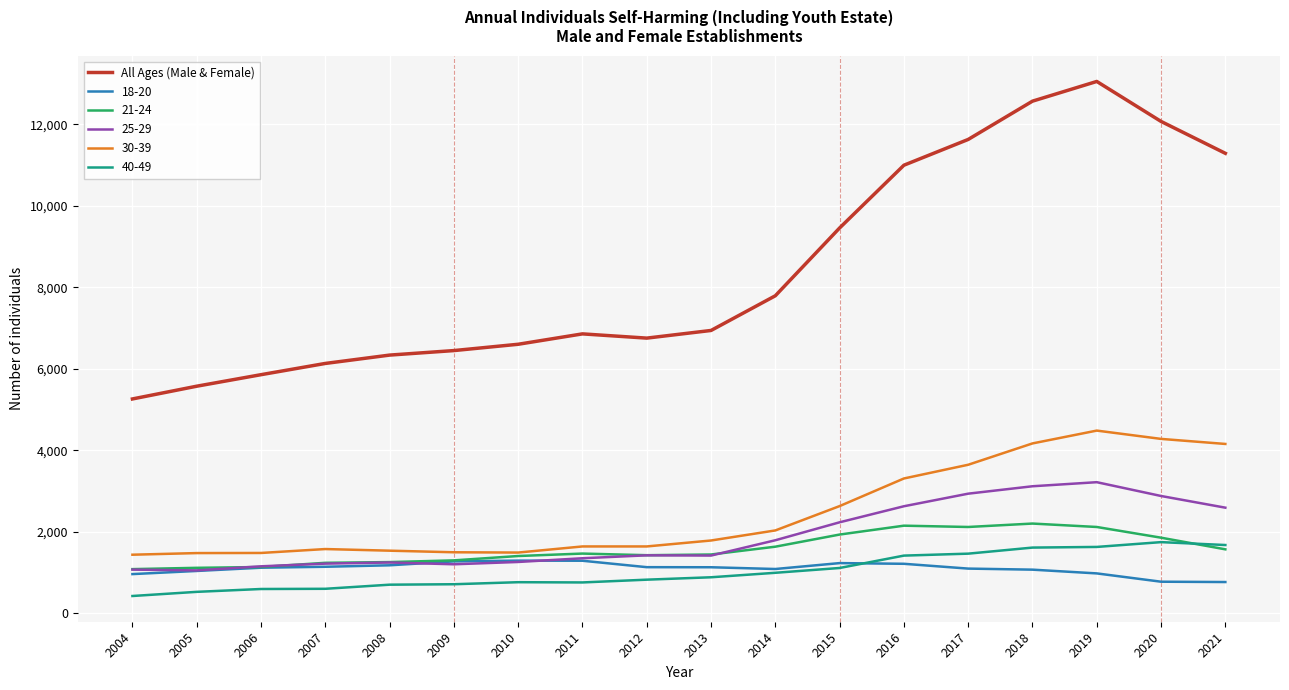

What is the greatest value displayed?

13057